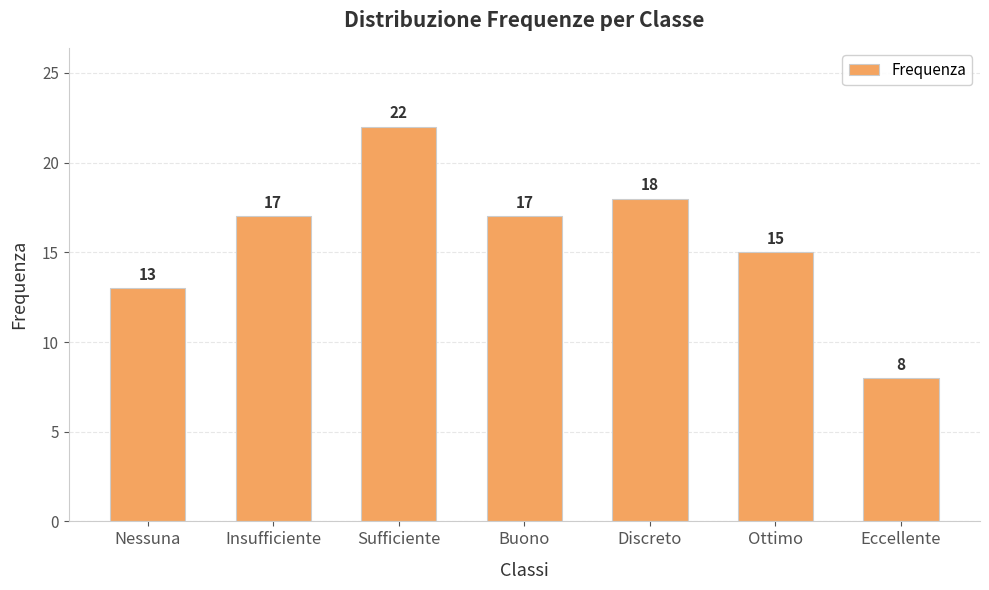

What is the change in value from Nessuna to Sufficiente?

+9